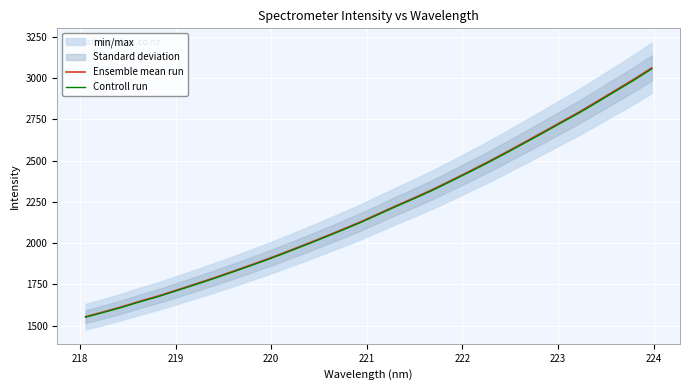

What is the highest value of the Controll run series?

3056.6